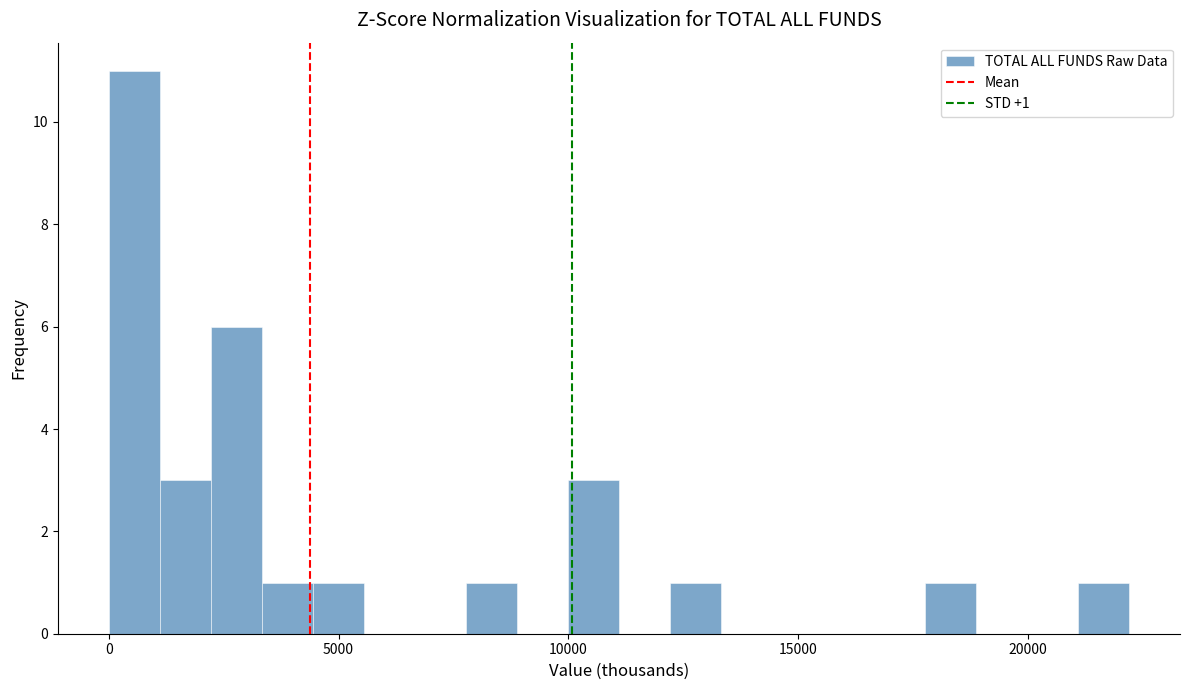

Around what value on the x-axis is the tallest bar? Give the approximate position of its centre, as read against the axis.

500